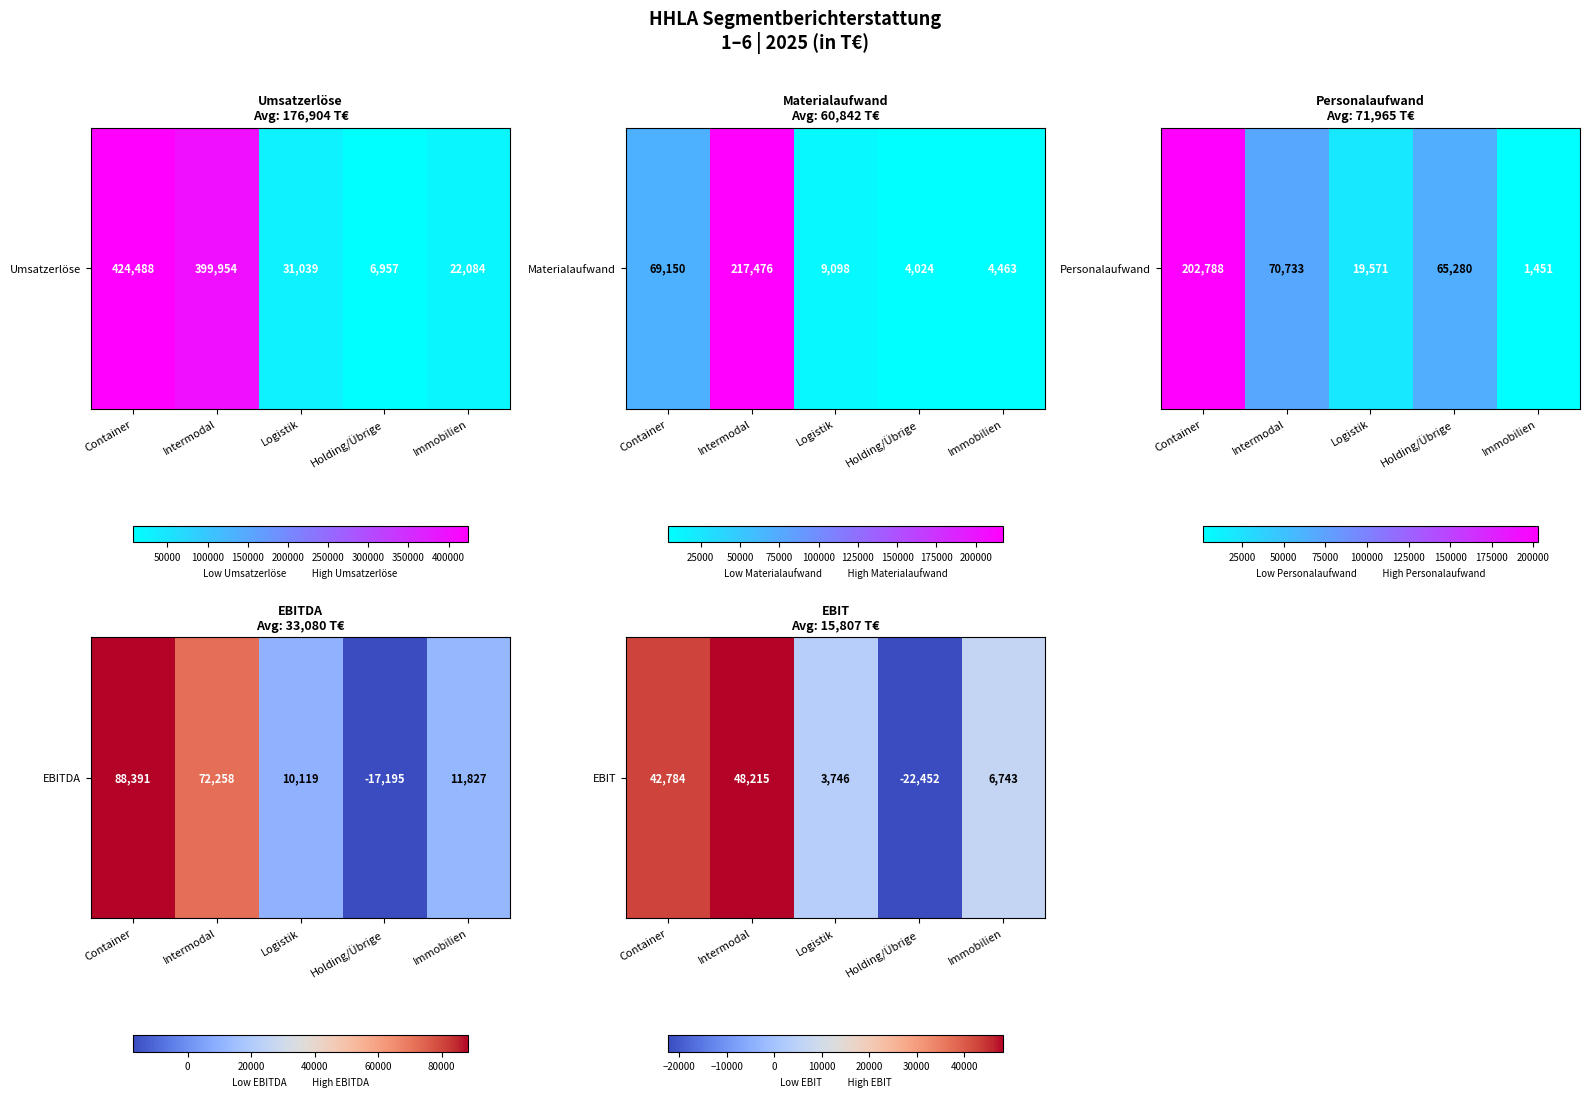

What is the change in value from Container to Immobilien?

-36041